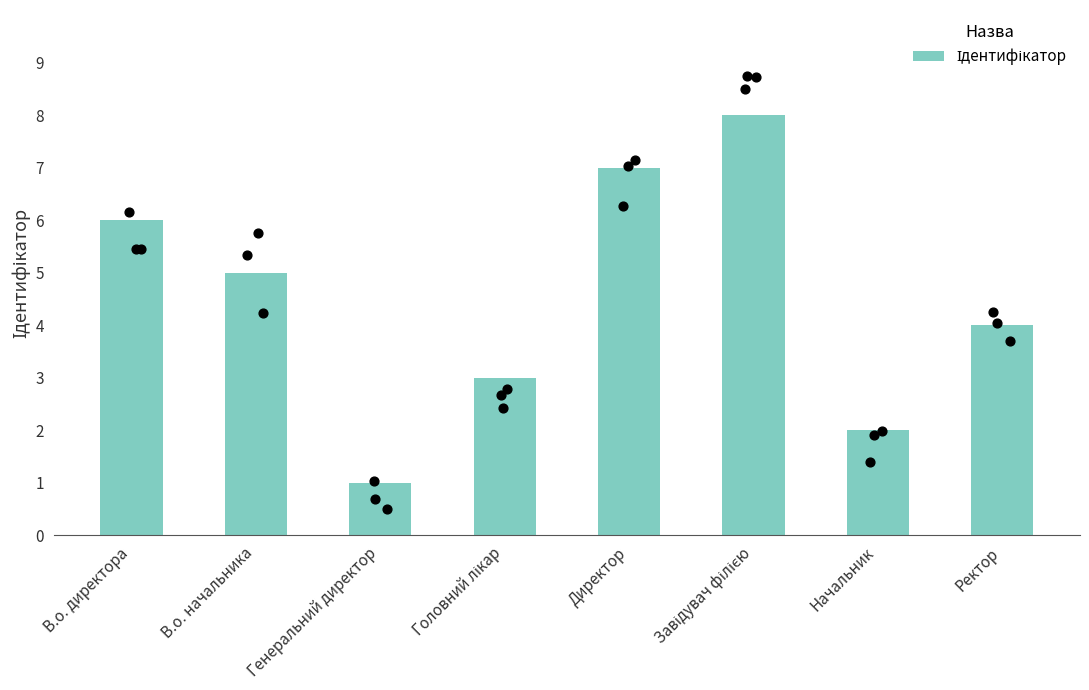

What is the change in value from Головний лікар to Начальник?

-1